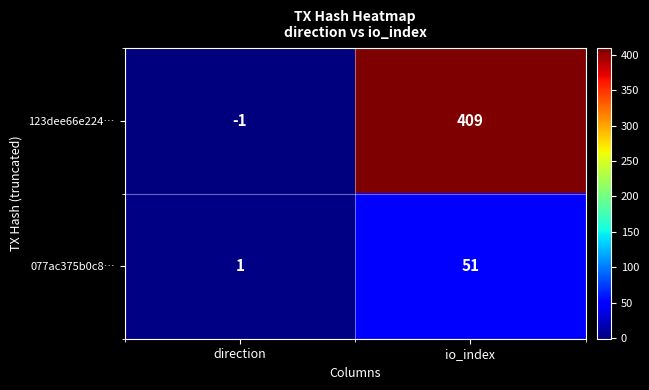

Which label corresponds to the smallest value in the chart?

direction